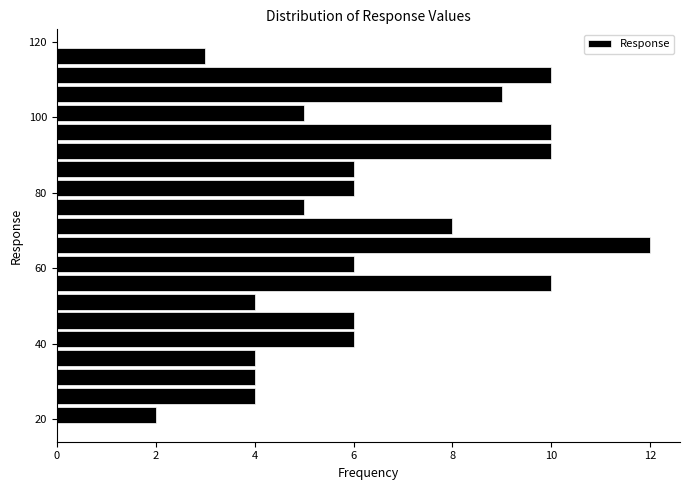

Around what value on the y-axis is the longest bar? Give the approximate position of its centre, as read against the axis.

66